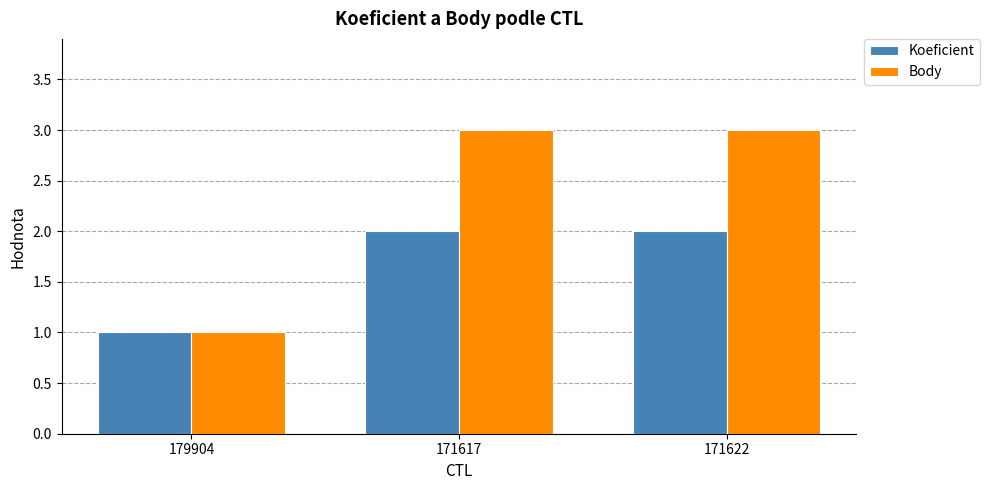

What is the value of the Body bar at the 3rd from the left?

3